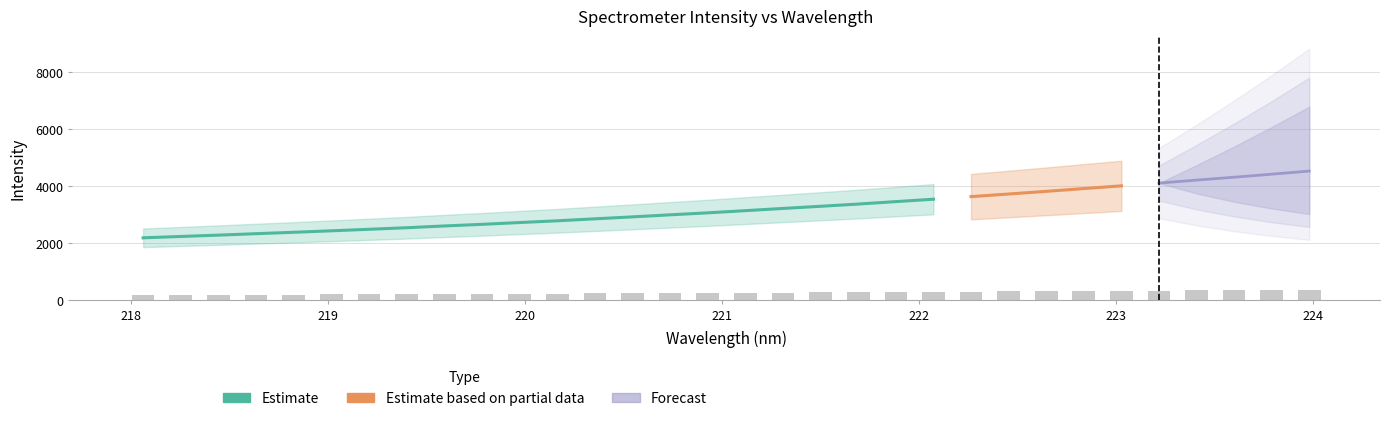

What is the sum of all values?

8149.8